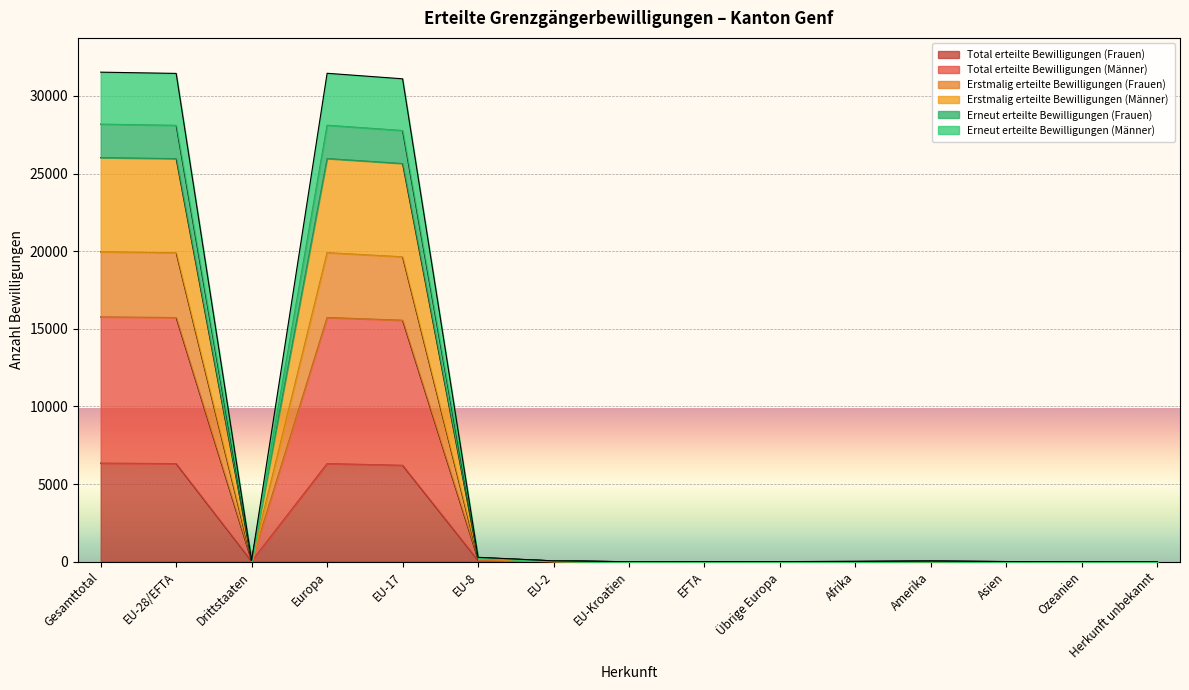

True or false: Erneut erteilte Bewilligungen (Frauen) and Total erteilte Bewilligungen (Frauen) cross at least once.

False